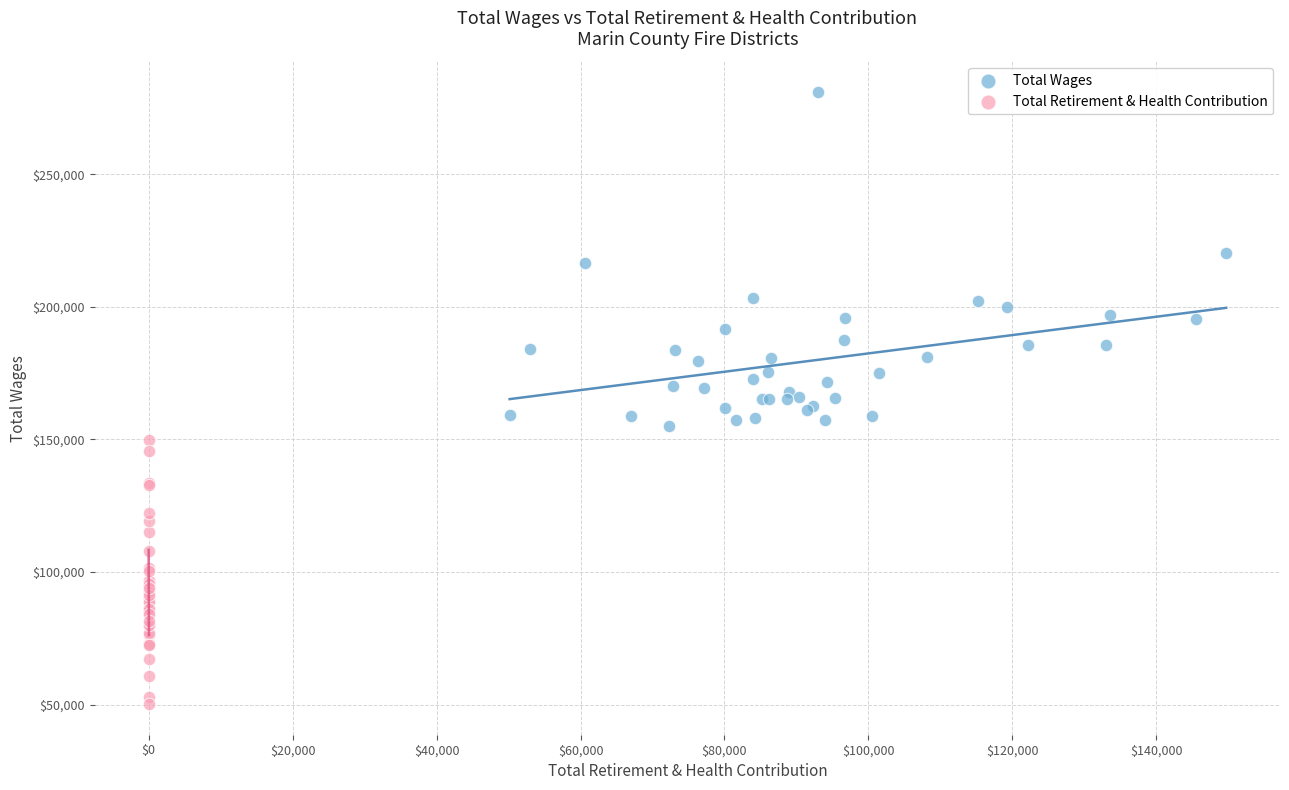

Which series has the widest spread of Y values?

Total Wages